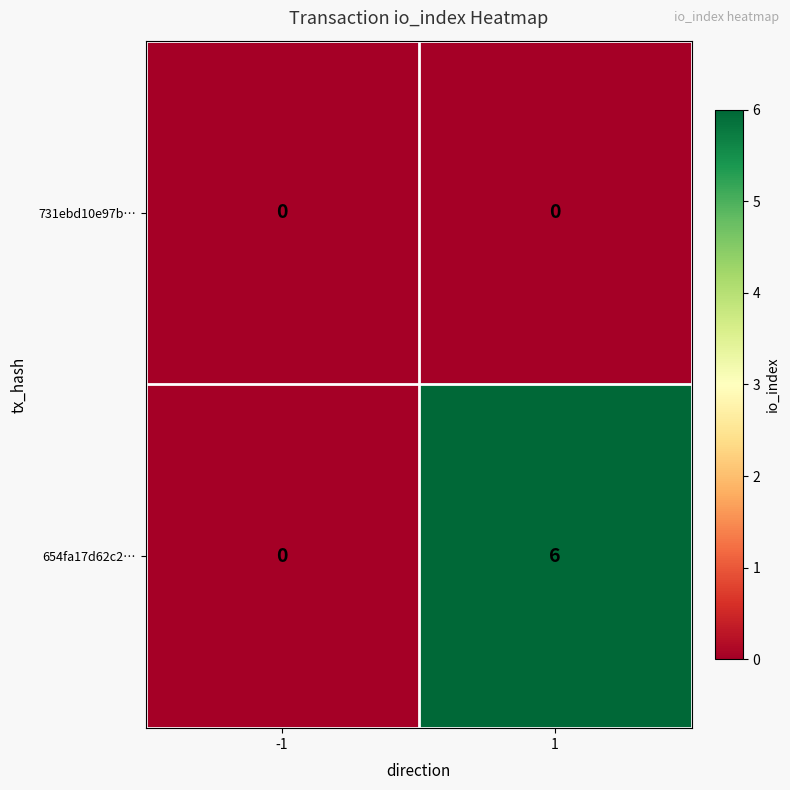

What is the difference between the 654fa17d62c2… values at -1 and 1?

6